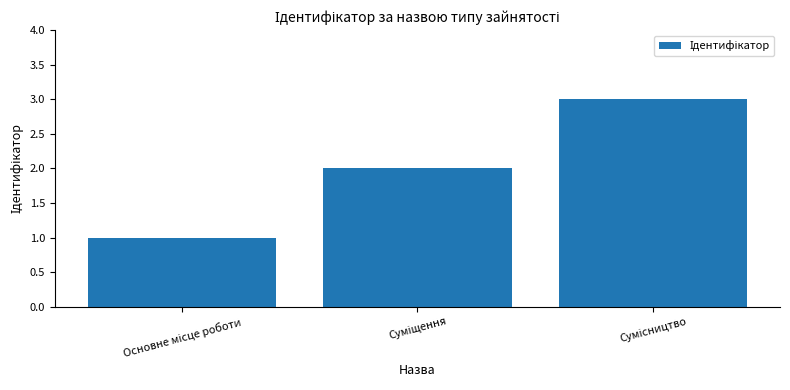

What is the smallest value displayed?

1